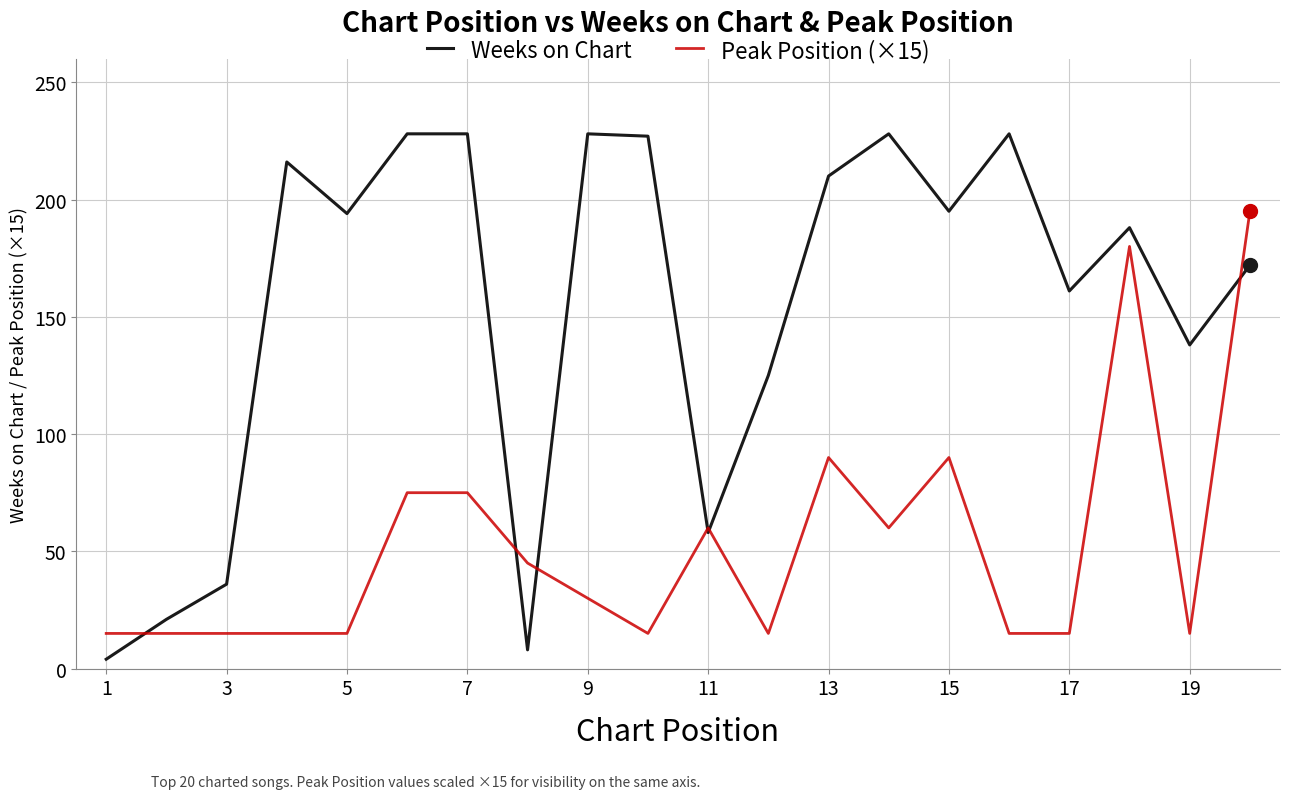

Which series has the largest total across all categories?

Weeks on Chart